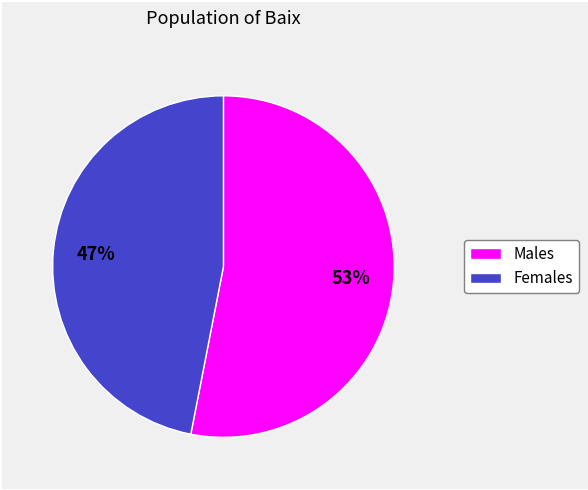

To the nearest percent, what is the difference between the largest and smallest slice percentages?

6%